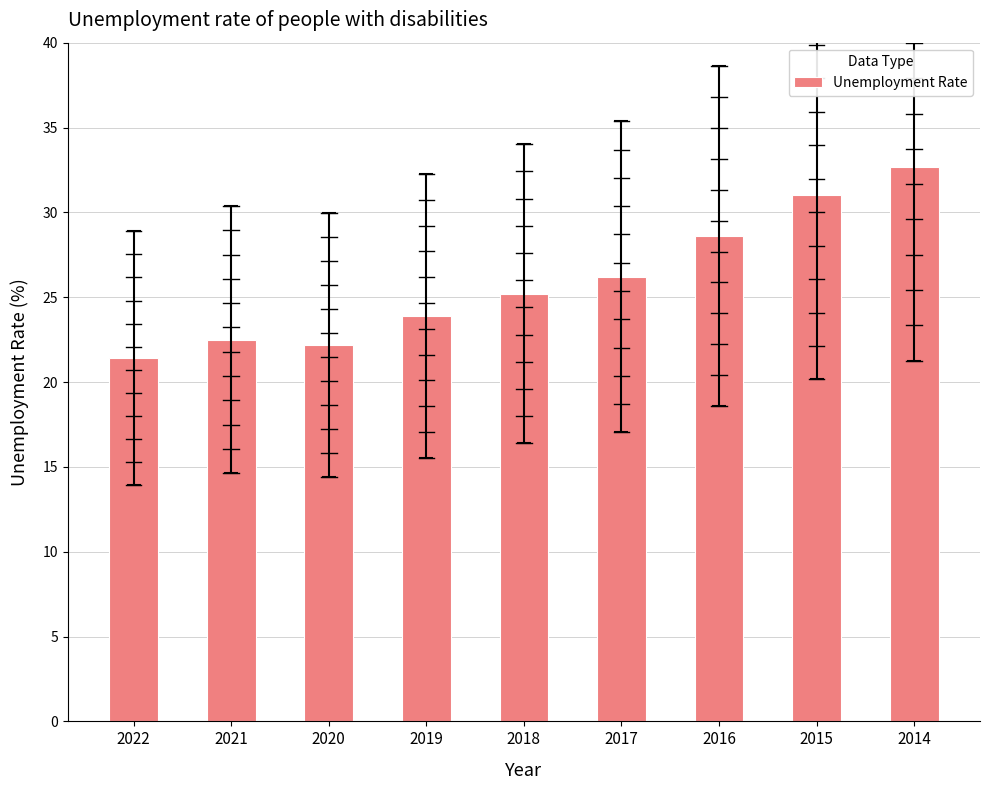

What is the difference between the maximum and minimum values?

11.3